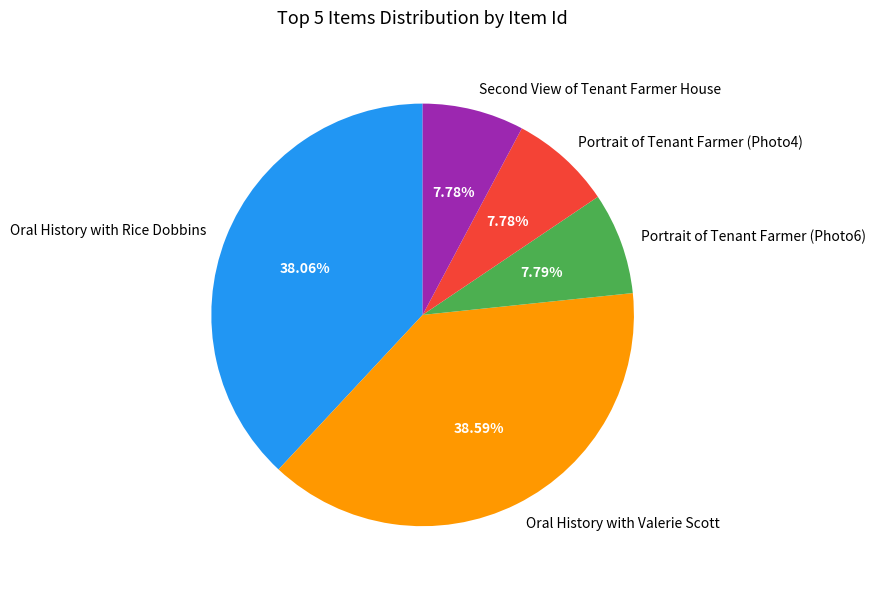

How many slices are in this pie chart?

5